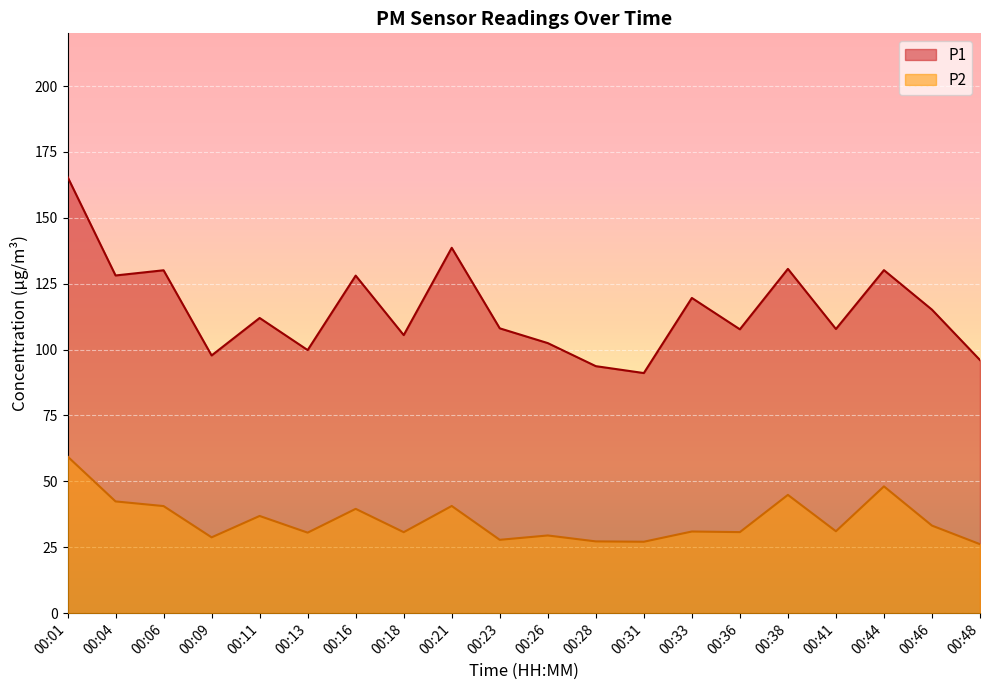

What is the spread (max minus min) of values at 00:28?

66.5